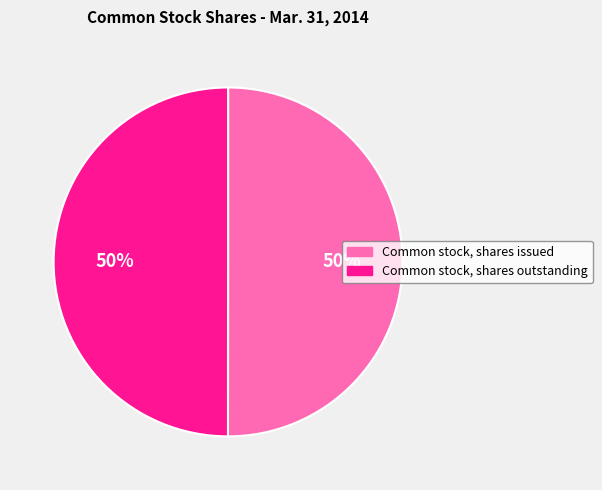

What percentage is the Common stock, shares issued slice, to the nearest percent?

50%